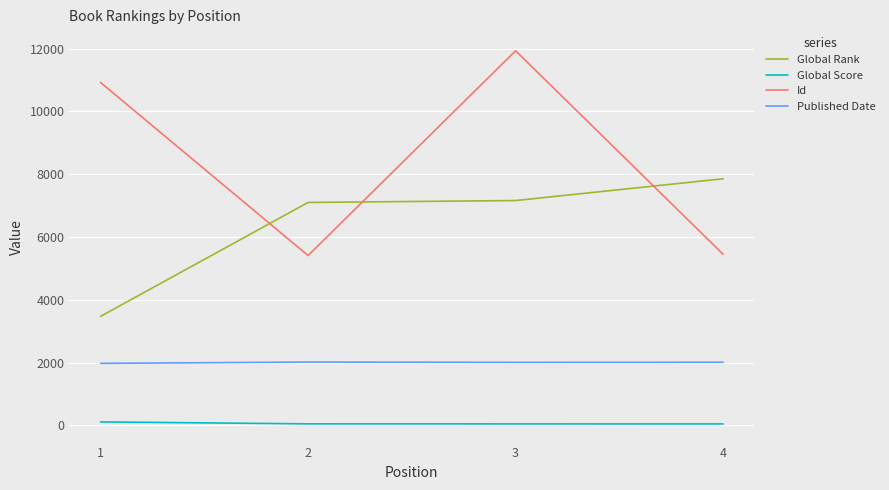

The value of Id at 2 is 7098. True or false?

False